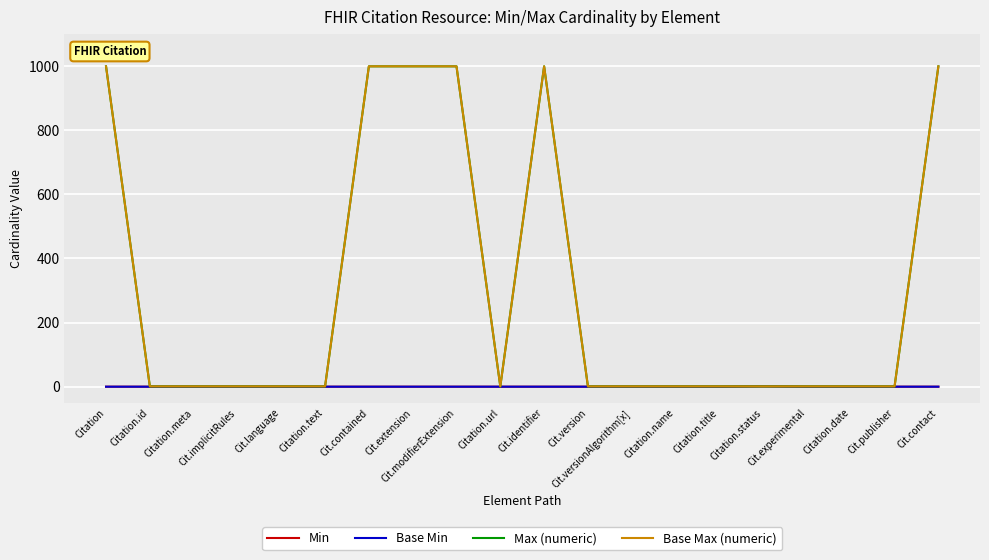

Does the chart display data point markers on the line(s)?

No